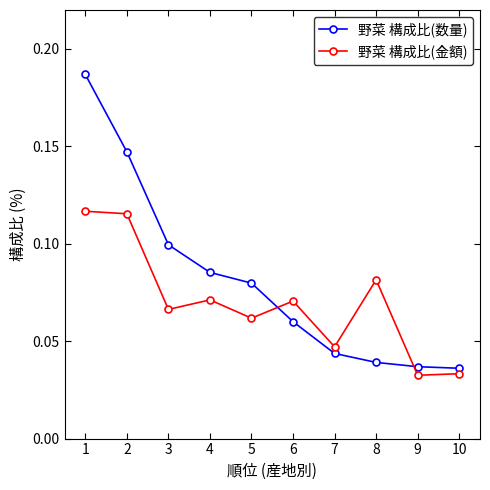

Between which two adjacent categories do 野菜 構成比(数量) and 野菜 構成比(金額) first intersect?

5 and 6